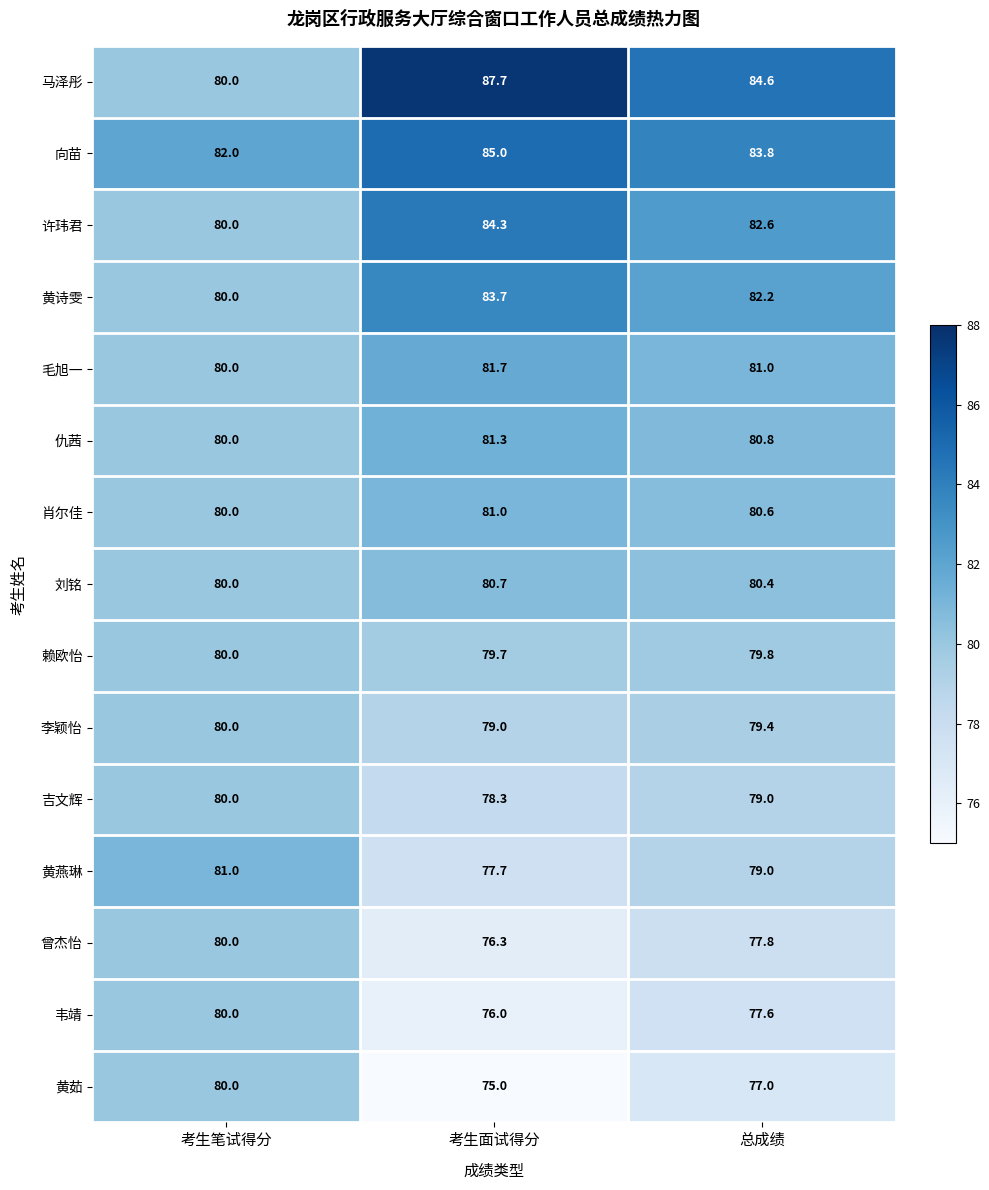

What is the difference between the maximum and minimum values in the 李颖怡 series?

1.0